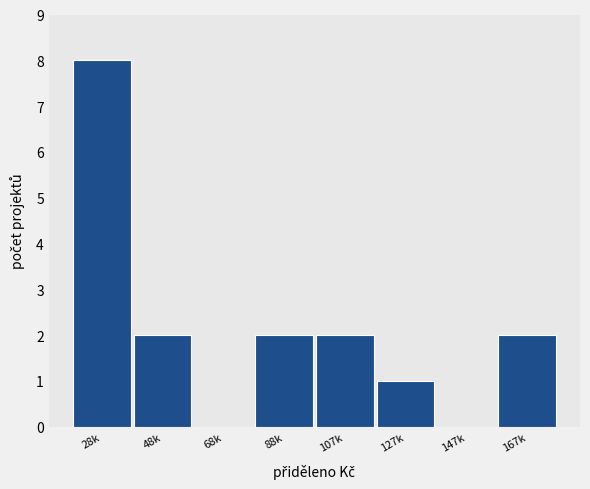

Reading right to left, transcribe all the data shown in this chart.

167k=2	147k=0	127k=1	107k=2	88k=2	68k=0	48k=2	28k=8